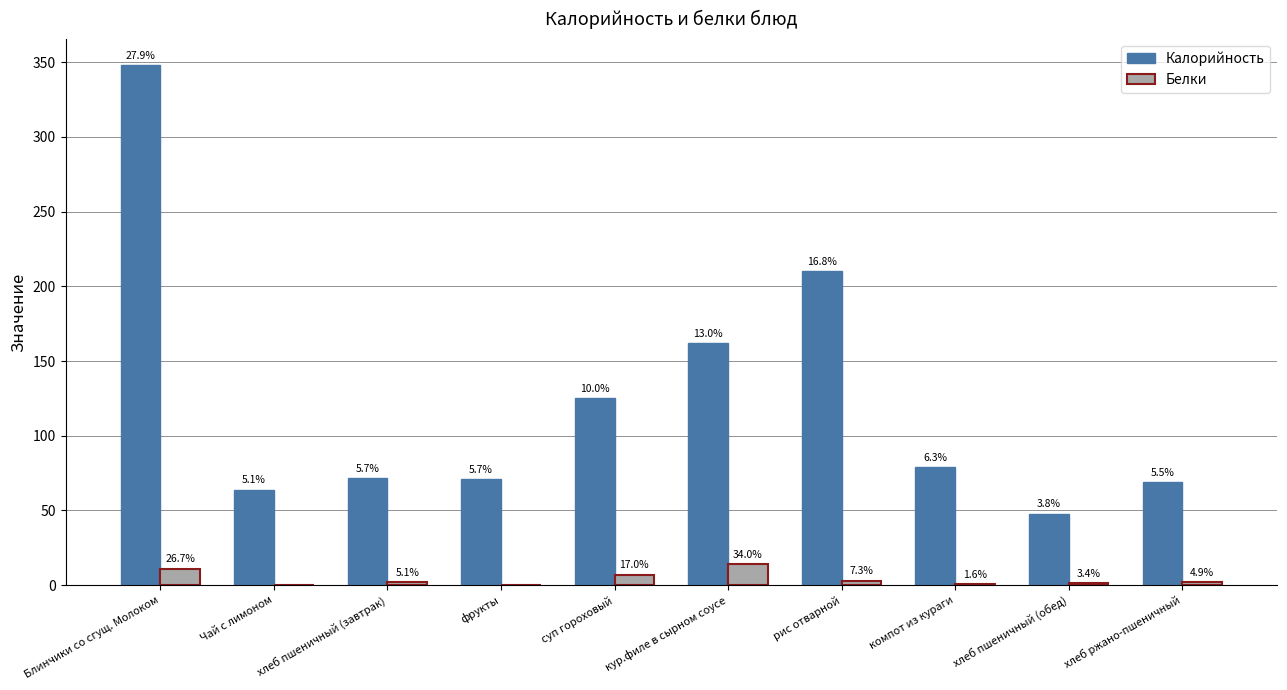

How many groups of bars are there?

10